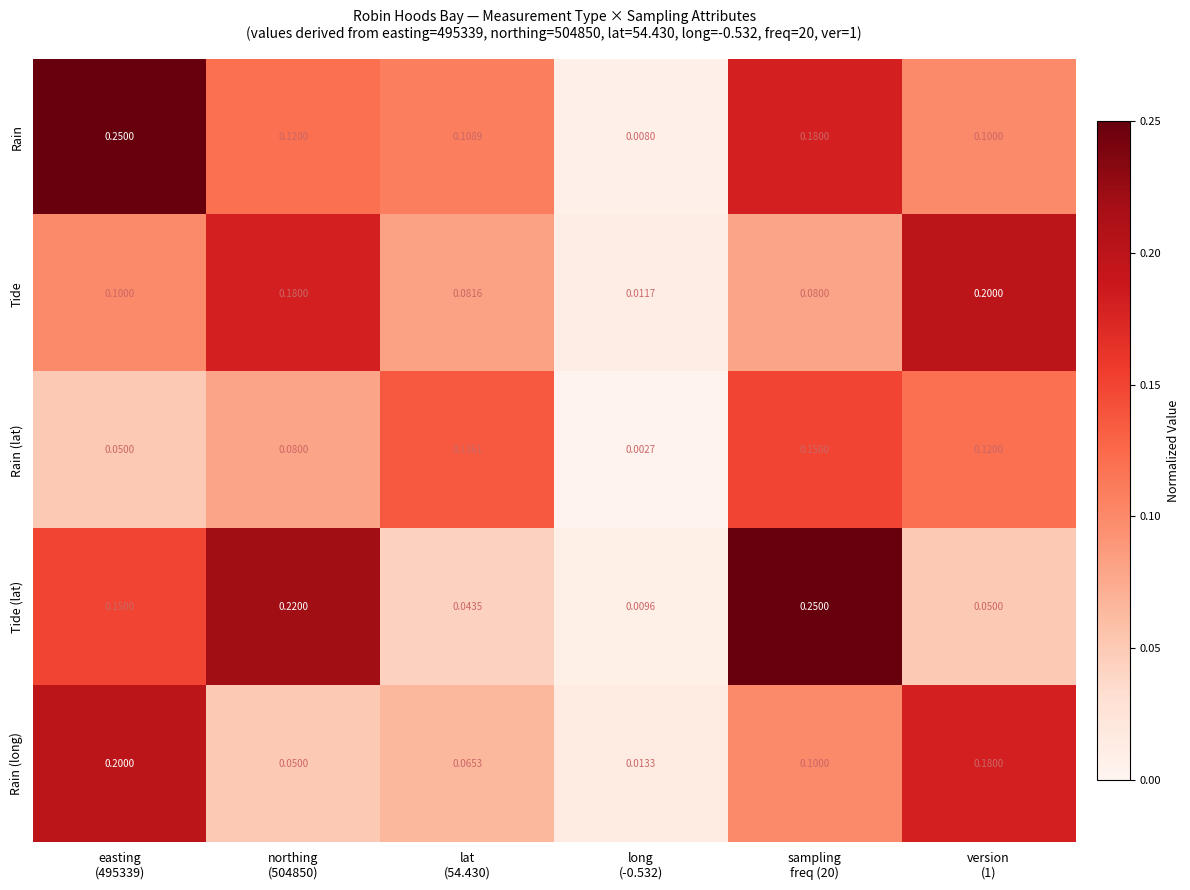

Which series changed the most between lat
(54.430) and long
(-0.532)?

Rain (lat)